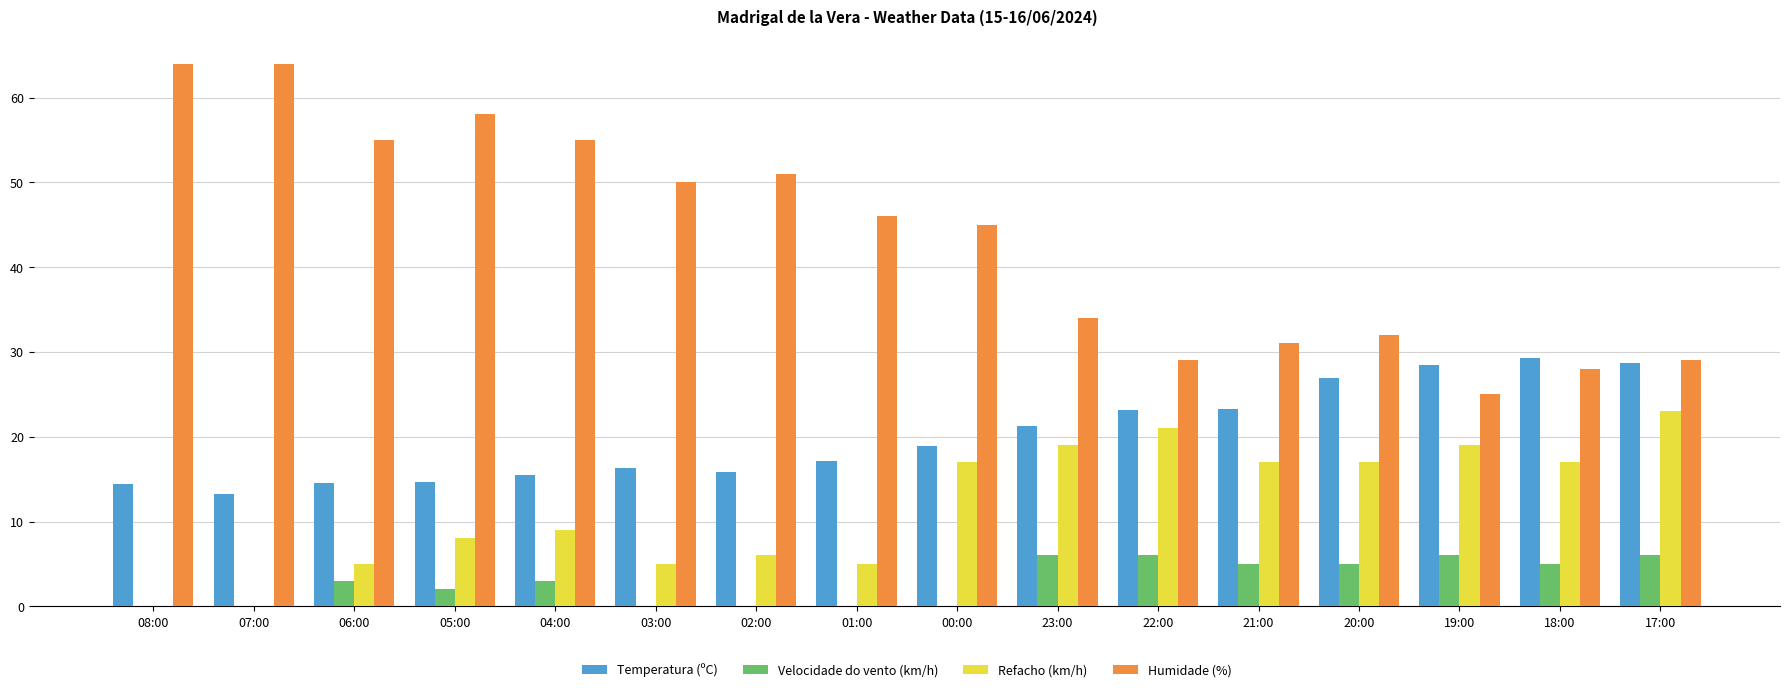

What is the greatest value displayed?

64.0